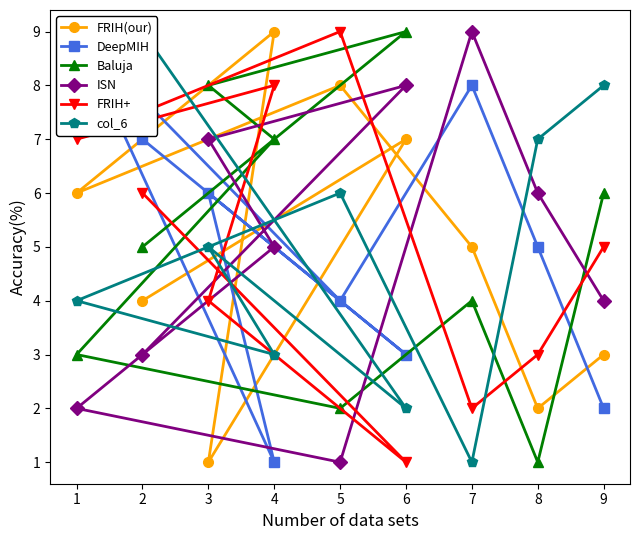

Rank the categories by Baluja value from lowest to highest.

8, 5, 1, 7, 2, 9, 4, 3, 6